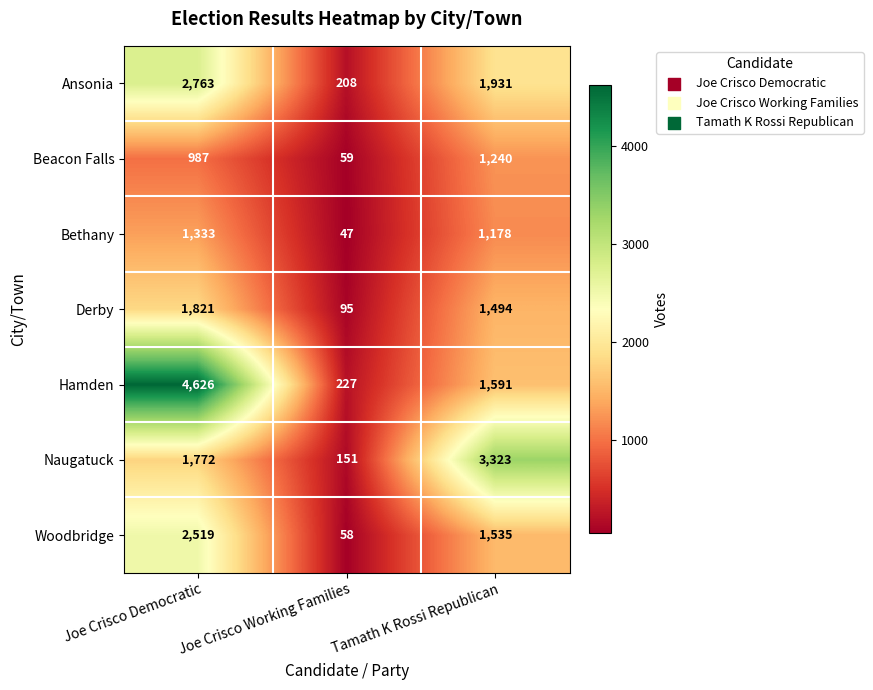

What is the sum of the Naugatuck values at Joe Crisco Working Families and Joe Crisco Democratic?

1923